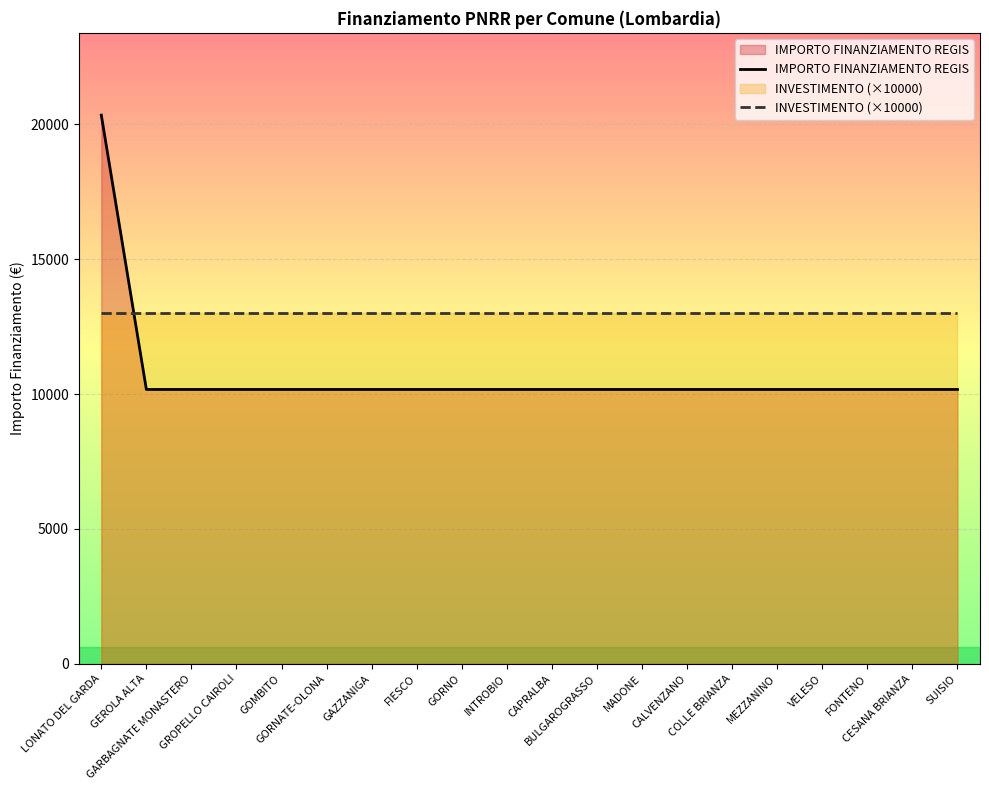

Which series has the largest total across all categories?

INVESTIMENTO (×10000)